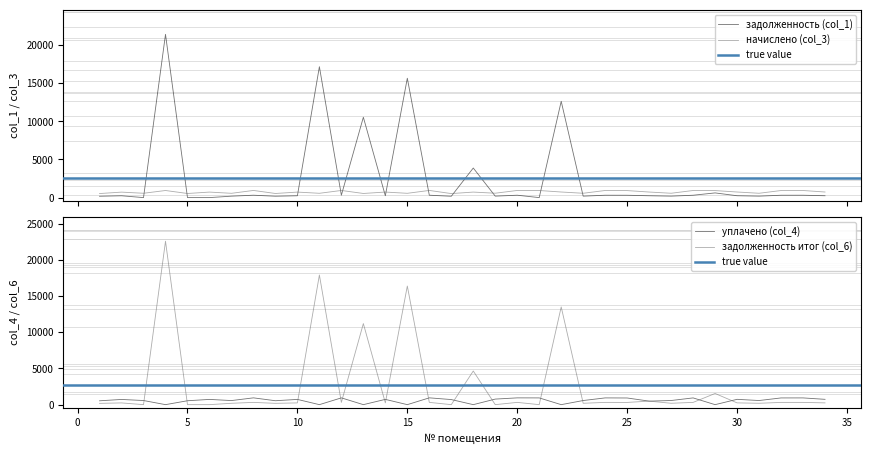

True or false: уплачено (col_4) and задолженность (col_1) cross at least once.

True